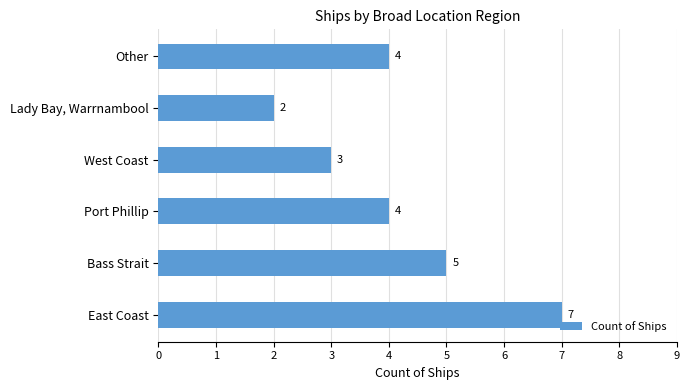

What is the change in value from East Coast to West Coast?

-4